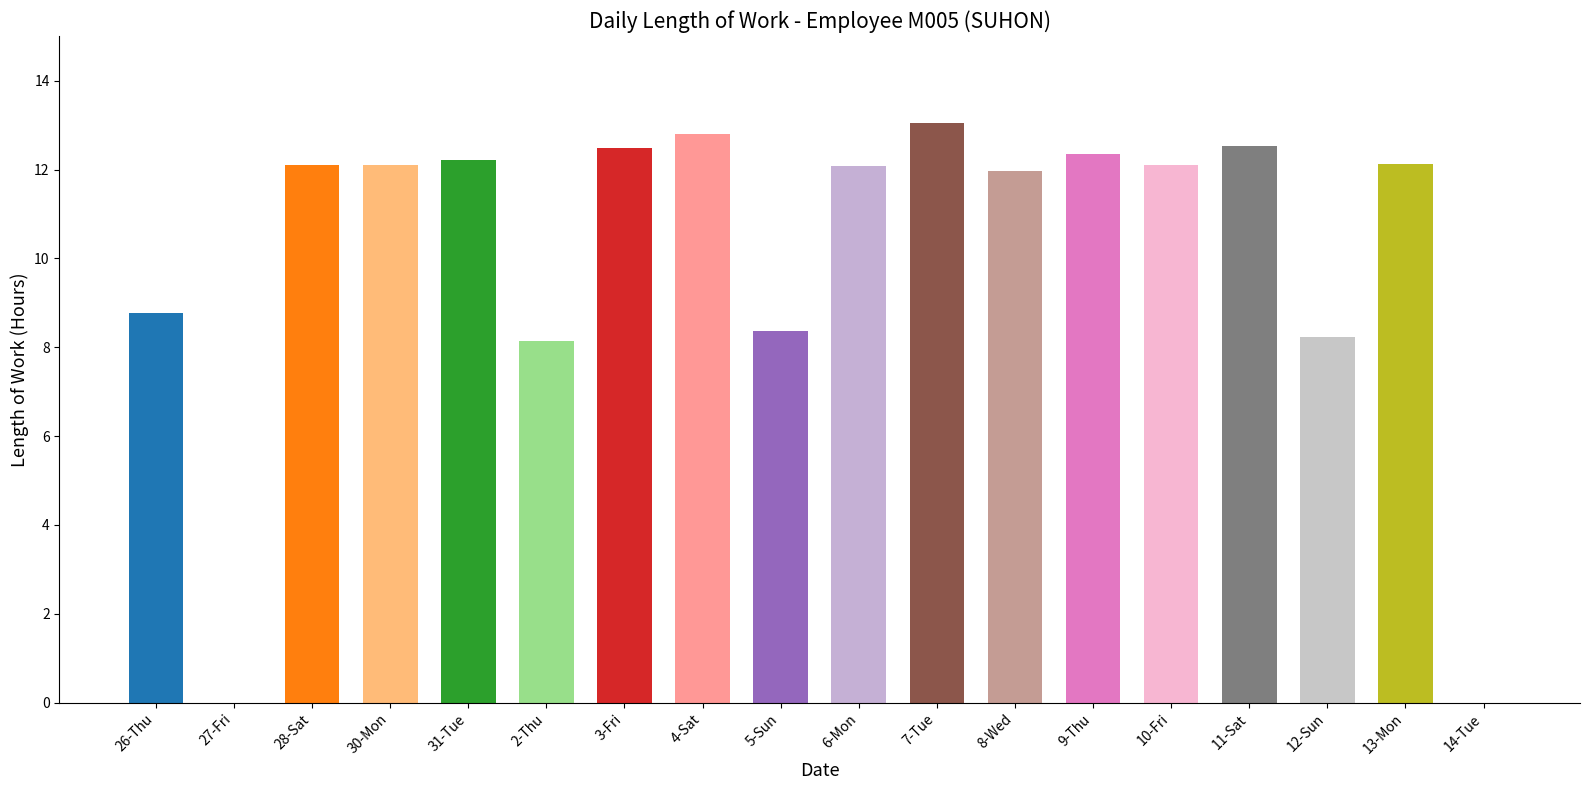

Which has a higher value, 27-Fri or 7-Tue?

7-Tue